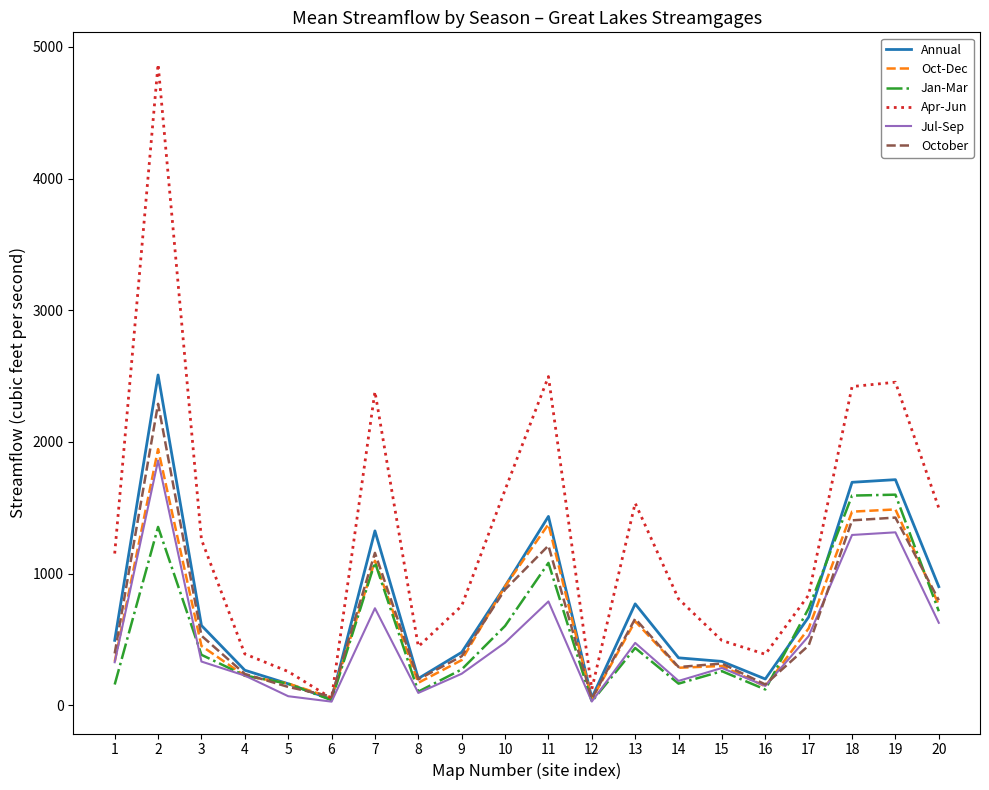

Which series has the largest total across all categories?

Apr-Jun